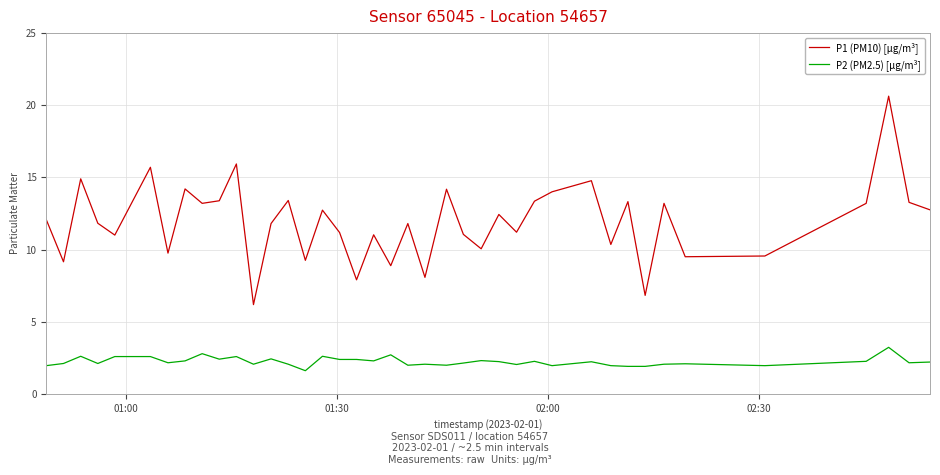

What is the greatest value displayed?

20.6